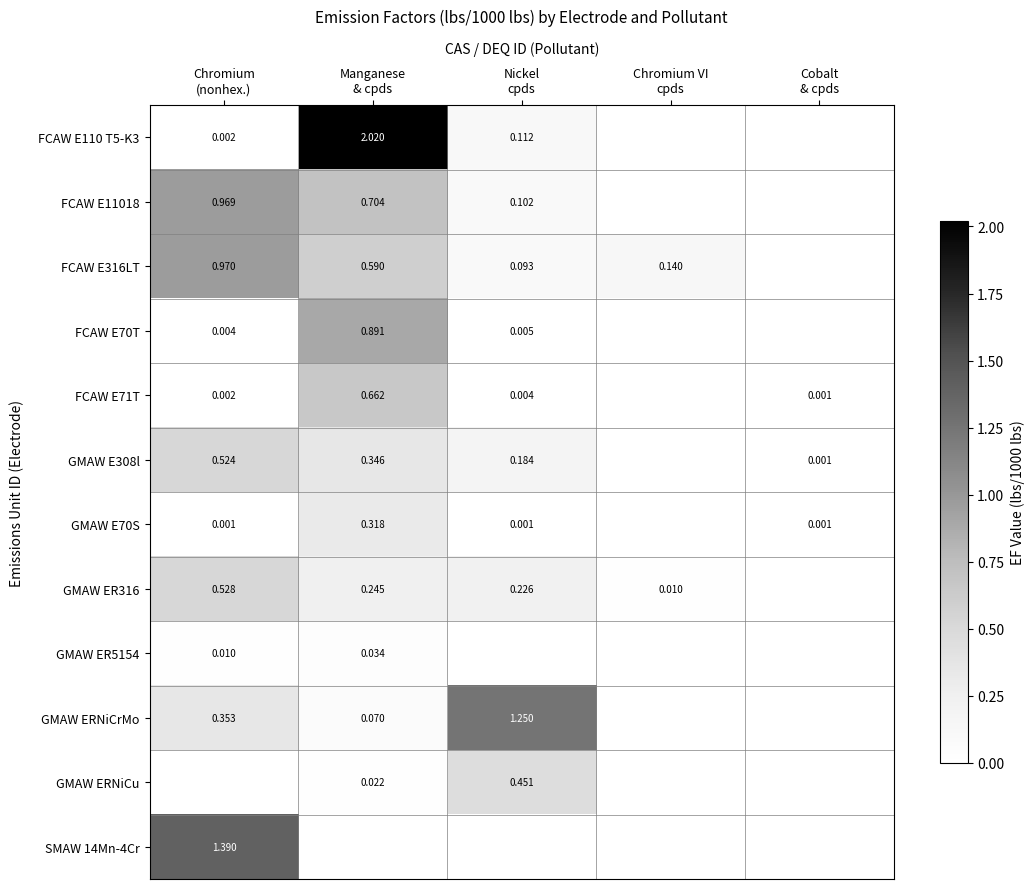

How many data points in GMAW ER316 are above 0?

4